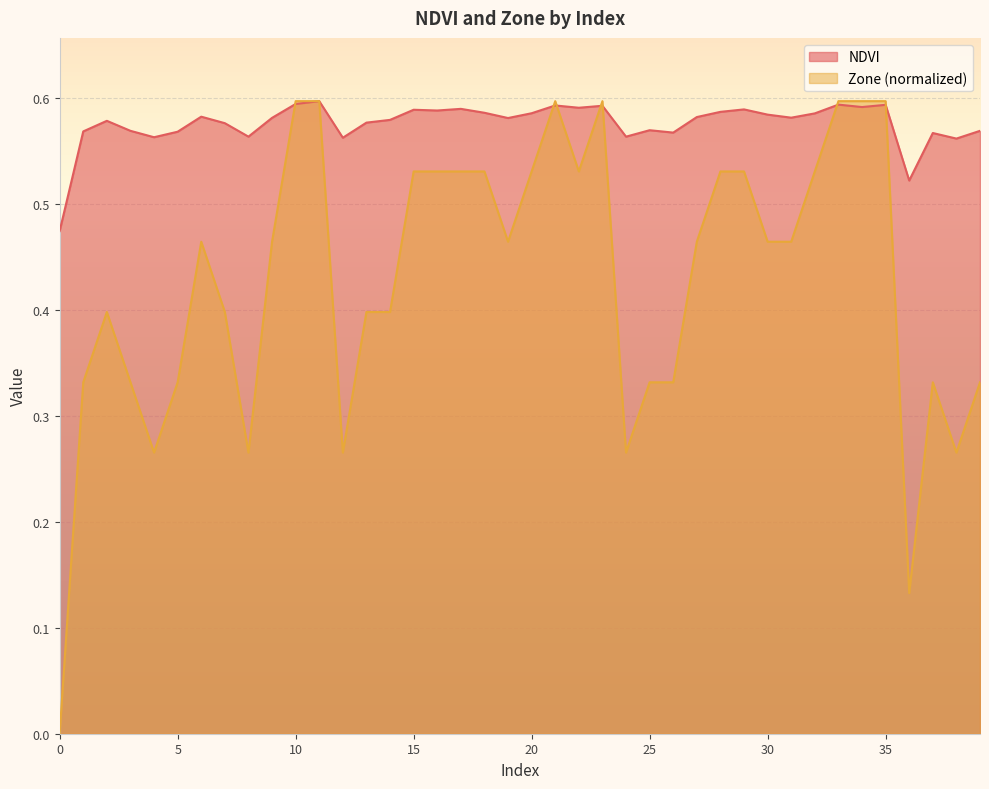

The value of Zone at 29 is 0.5. True or false?

True